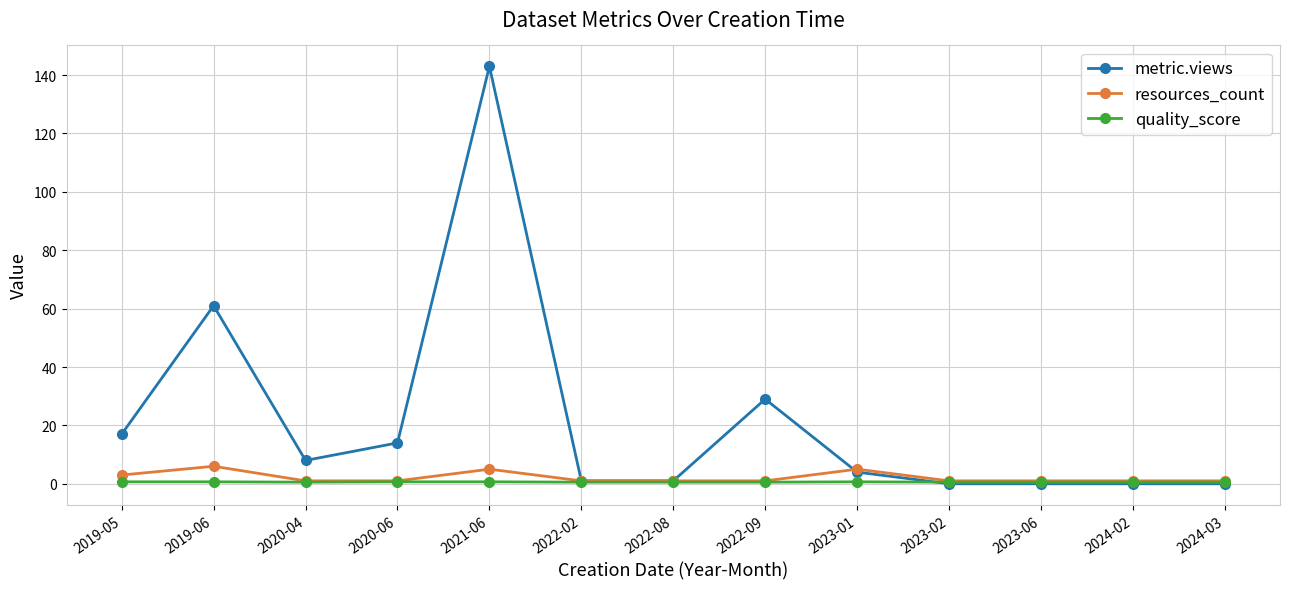

True or false: quality_score has a value of 0.6 at 2020-04.

True